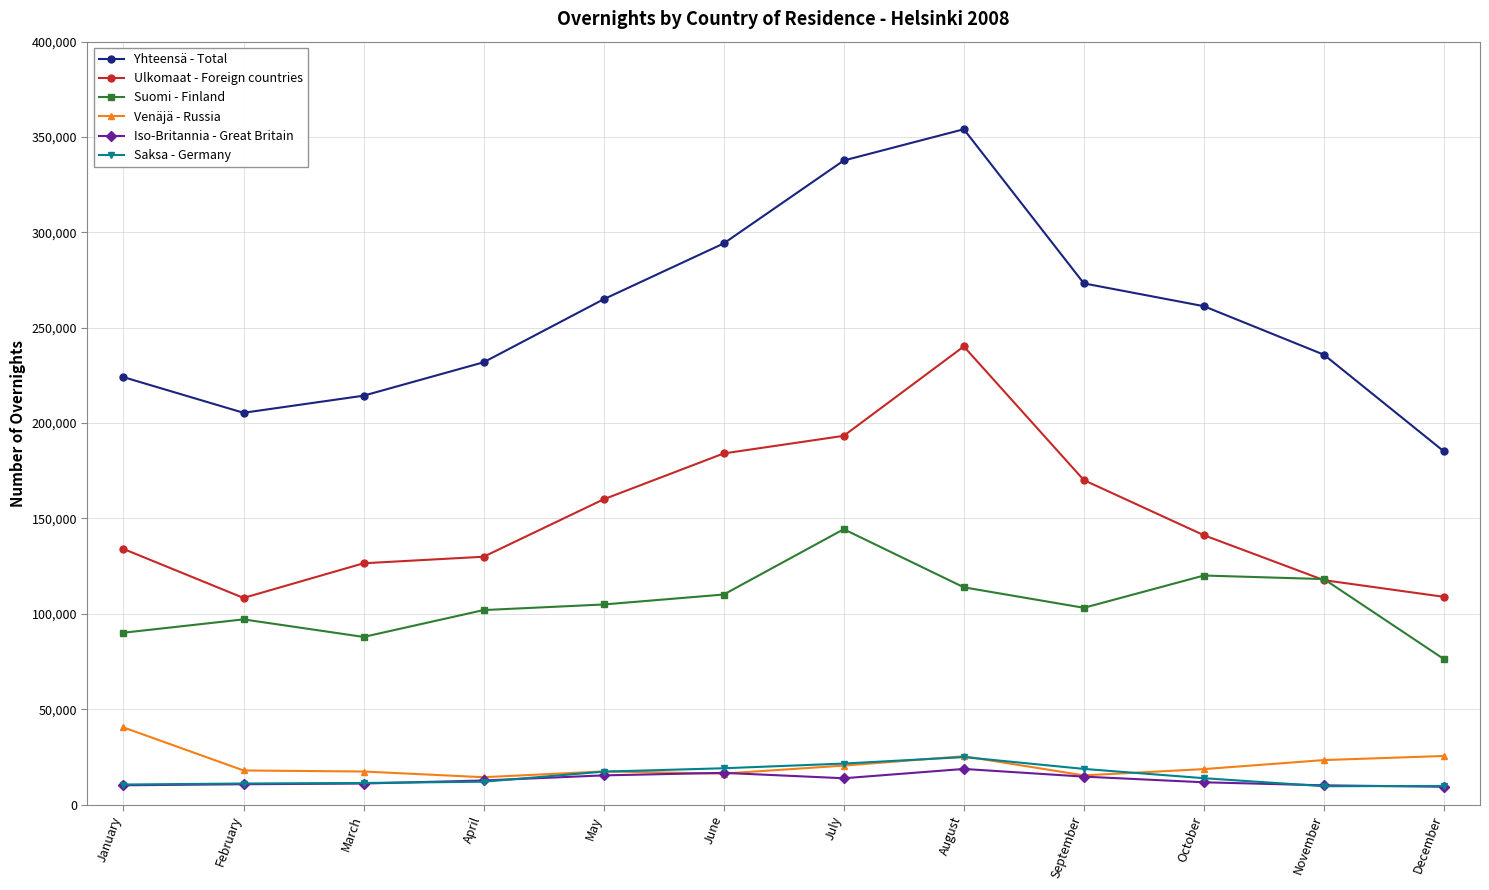

True or false: Iso-Britannia - Great Britain has more than 0 points higher than both neighbors.

True